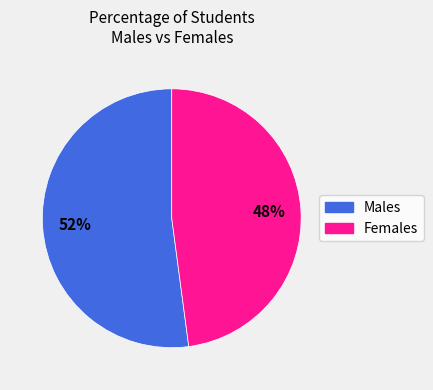

What percentage is the Females slice, to the nearest percent?

48%